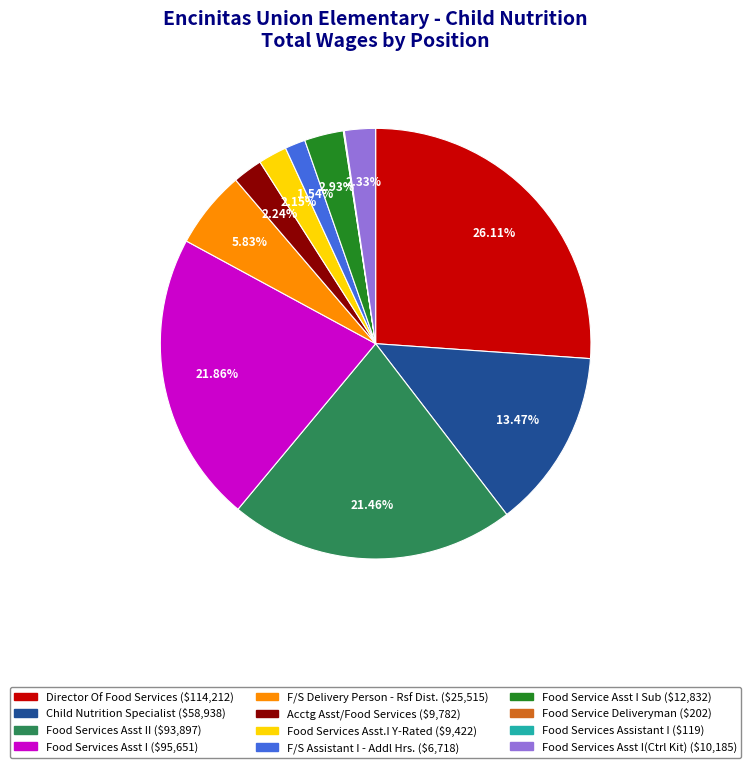

Is there any slice that represents more than half of the pie?

No